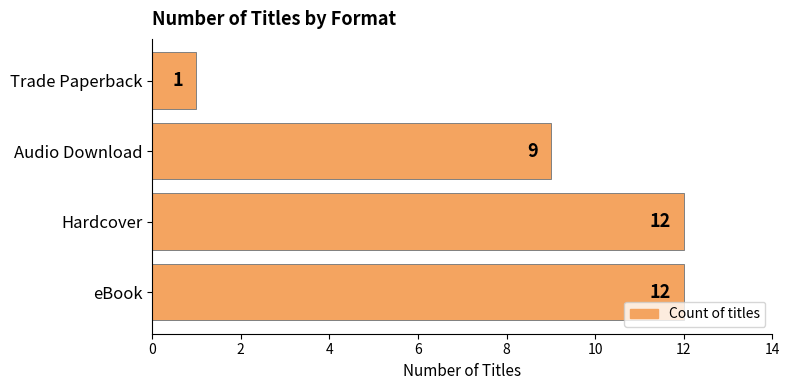

What is the sum of all values?

34